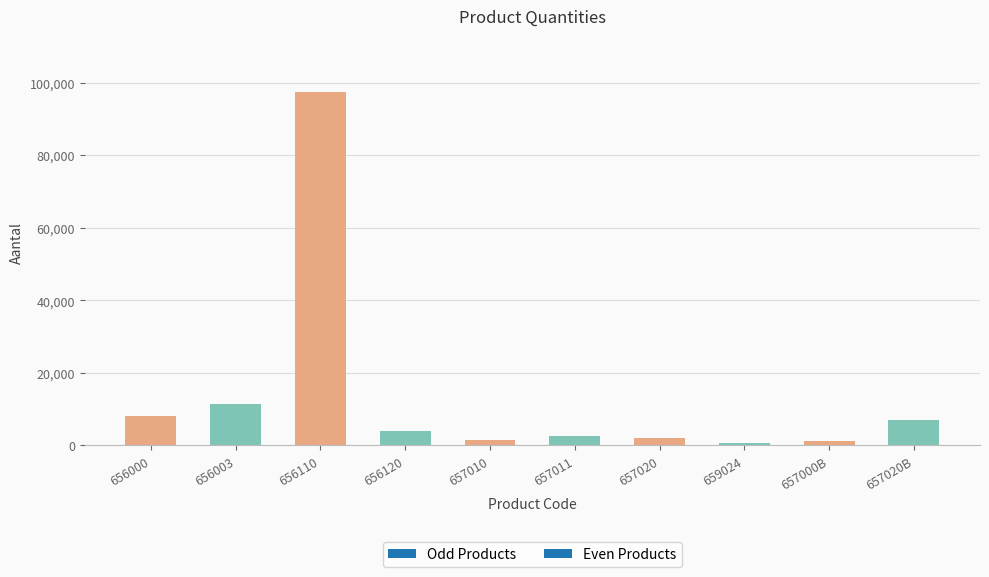

What is the value of the 5th bar from the left?

1460